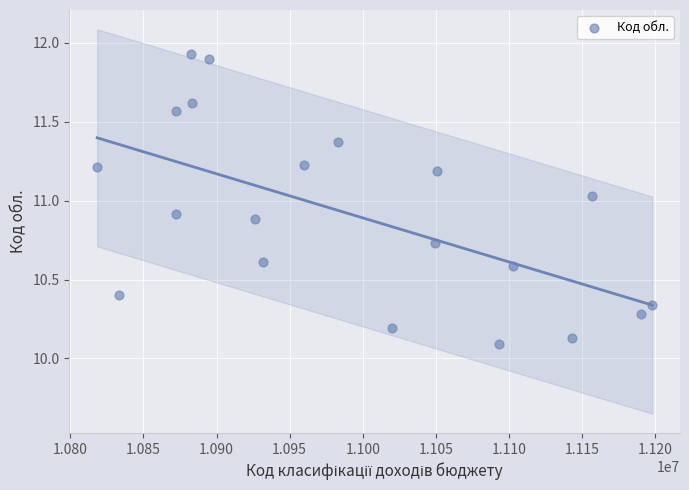

What is the range of X values (max minus min)?

379730.1